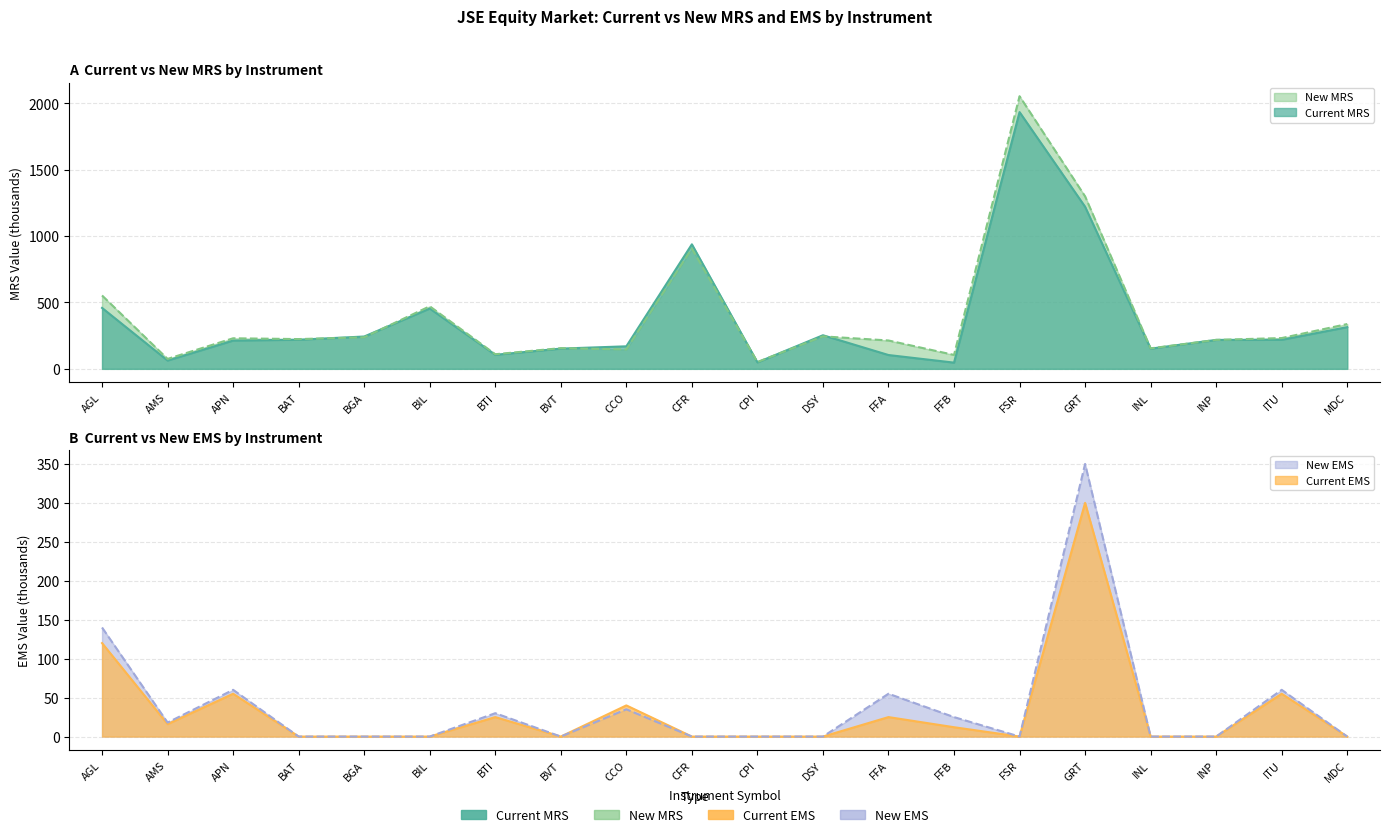

At which category is the sum across all series the highest?

FSR